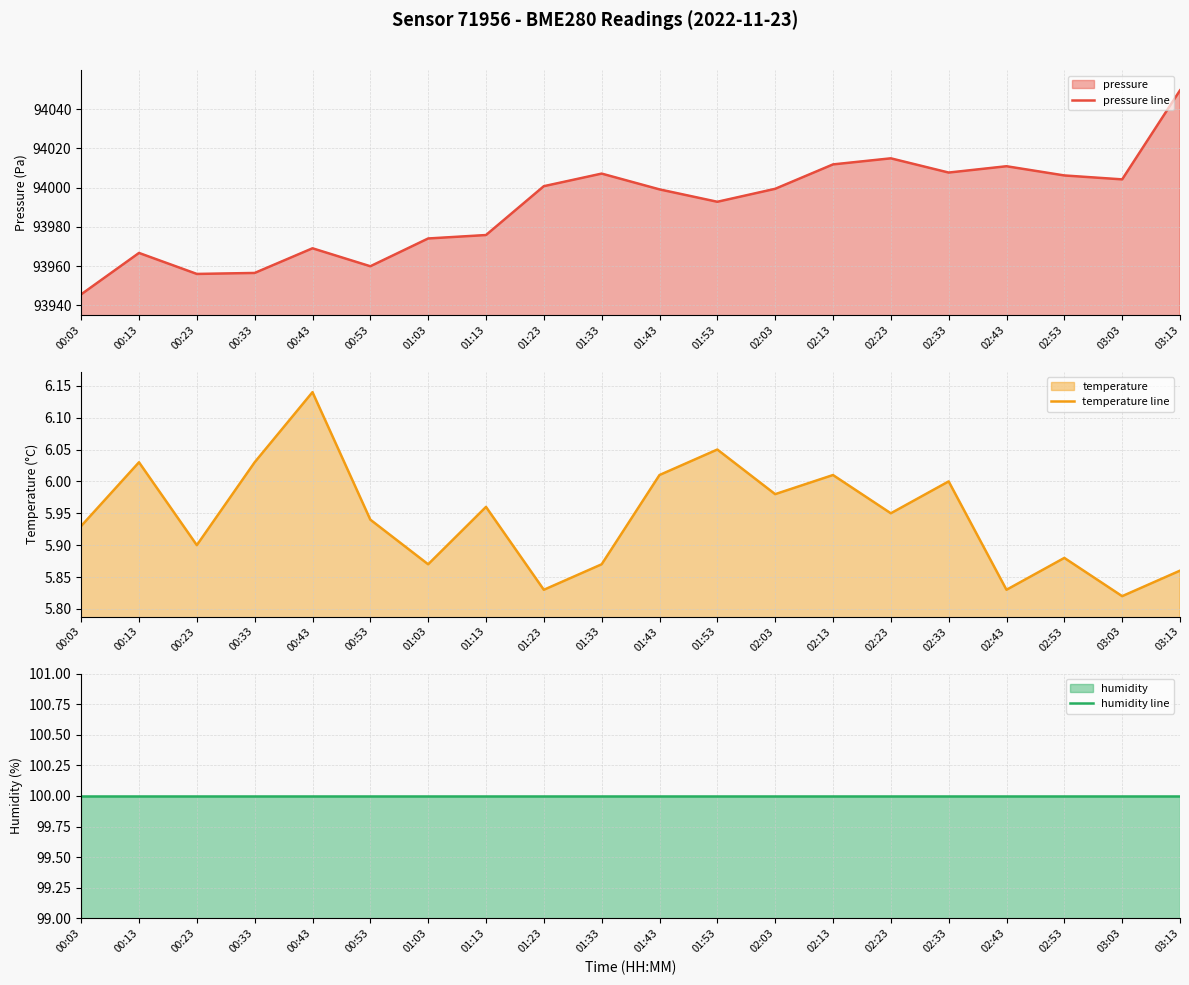

What is the value of the humidity line point at the 3rd from the left?

100.0